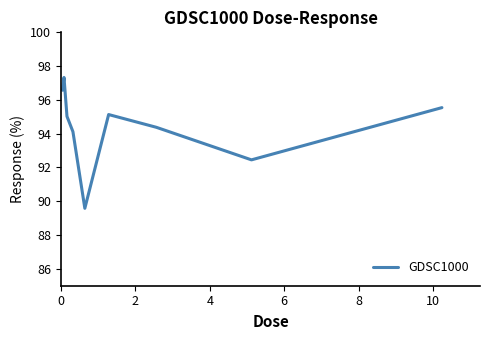

What is the greatest value displayed?

97.3